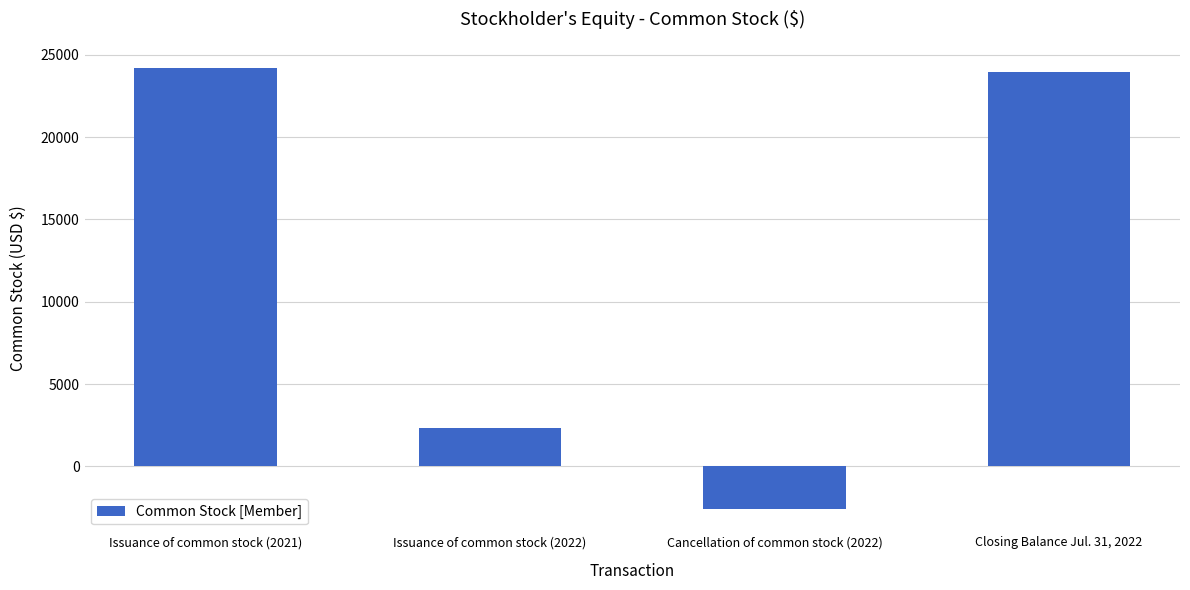

Rank the categories by value from lowest to highest.

Cancellation of common stock (2022), Issuance of common stock (2022), Closing Balance Jul. 31, 2022, Issuance of common stock (2021)